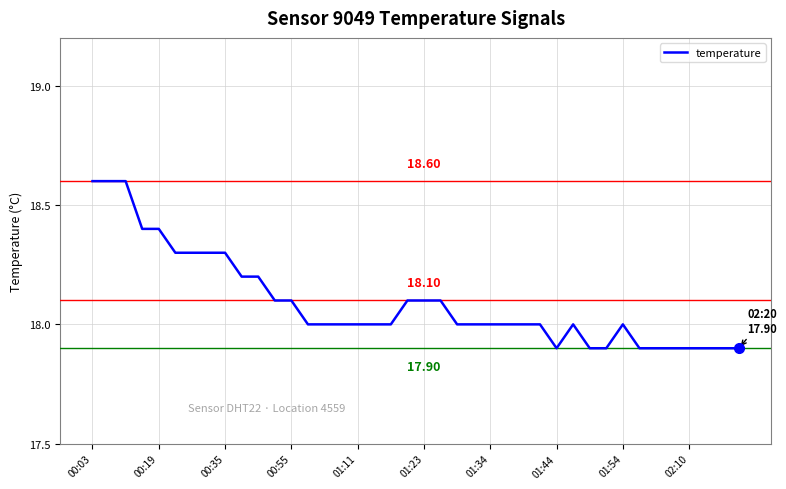

What is the difference between the maximum and minimum values?

0.7